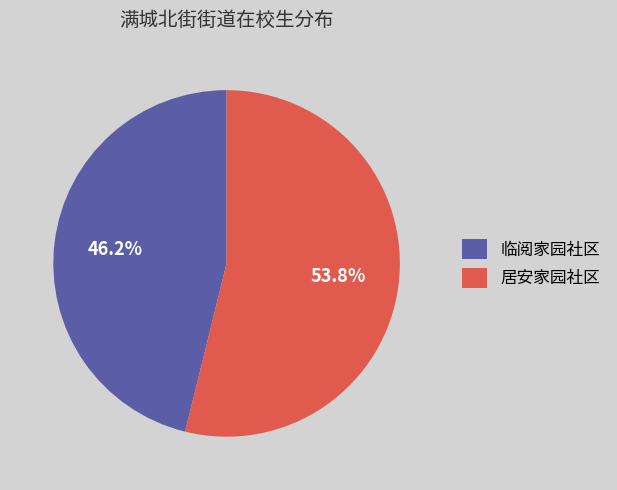

Is it true that 居安家园社区 is 54% of the pie?

True